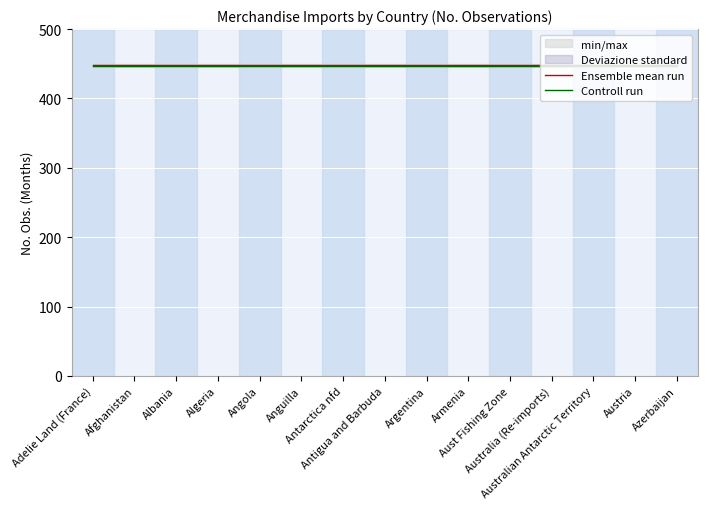

True or false: Controll run and Ensemble mean run cross at least once.

False